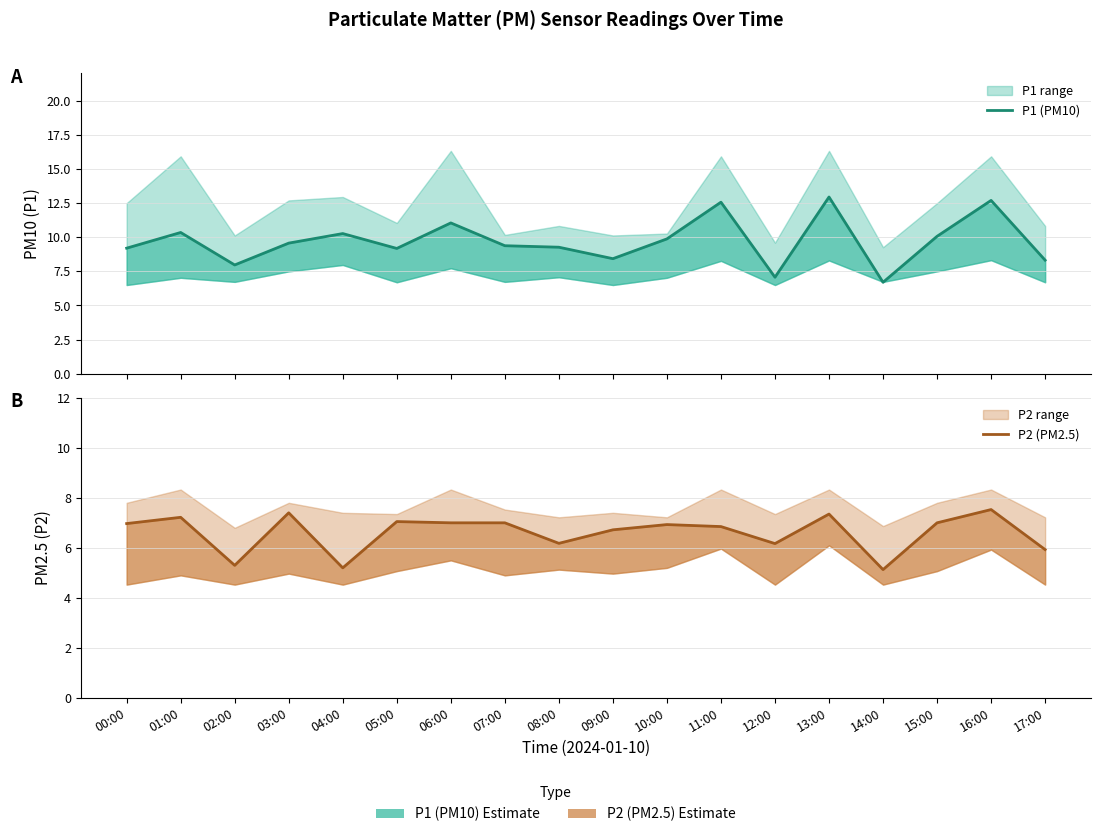

Reading left to right, transcribe all the data shown in this chart.

P1 (PM10): 00:00=9.2	01:00=10.3	02:00=8.0	03:00=9.6	04:00=10.3	05:00=9.2	06:00=11.1	07:00=9.4	08:00=9.3	09:00=8.4	10:00=9.9	11:00=12.6	12:00=7.1	13:00=12.9	14:00=6.7	15:00=10.1	16:00=12.7	17:00=8.3
P2 (PM2.5): 00:00=7.0	01:00=7.2	02:00=5.3	03:00=7.4	04:00=5.2	05:00=7.0	06:00=7.0	07:00=7.0	08:00=6.2	09:00=6.7	10:00=6.9	11:00=6.8	12:00=6.2	13:00=7.3	14:00=5.1	15:00=7.0	16:00=7.5	17:00=5.9